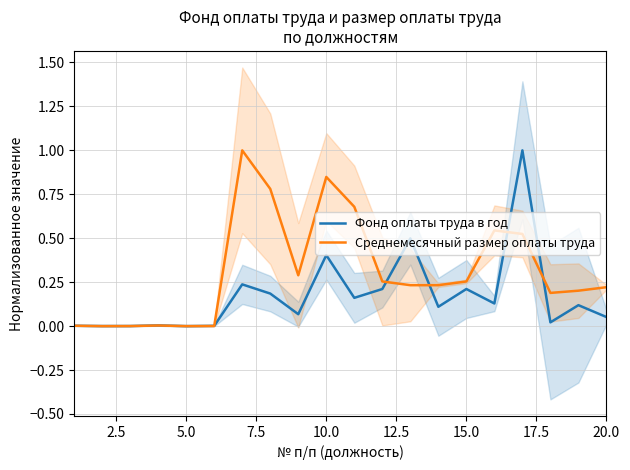

The Фонд оплаты труда в год series shows 0.1 at 10.0. True or false?

False